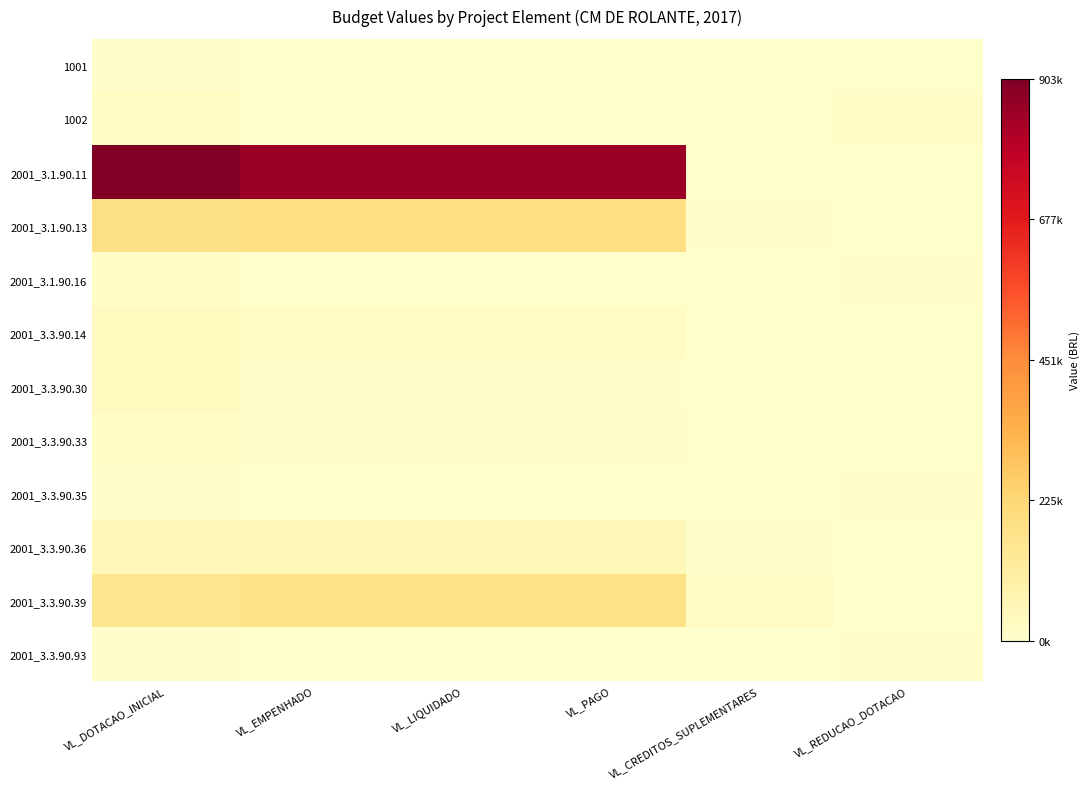

What is the spread (max minus min) of values at VL_CREDITOS_SUPLEMENTARES?

24000.0